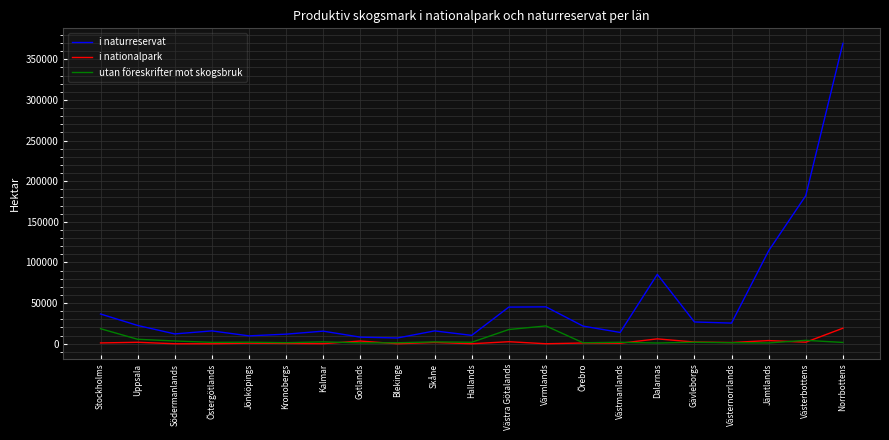

How many lines are shown in the chart?

3